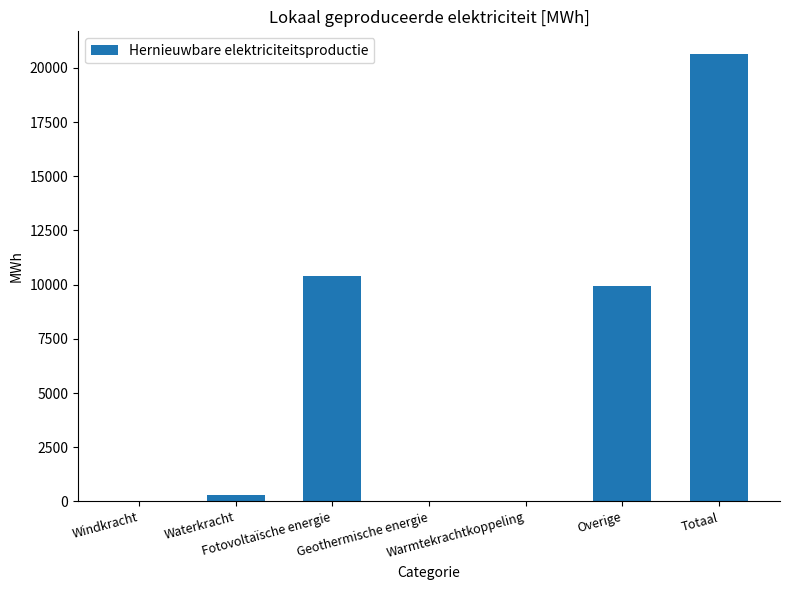

What is the sum of all values?

41300.5